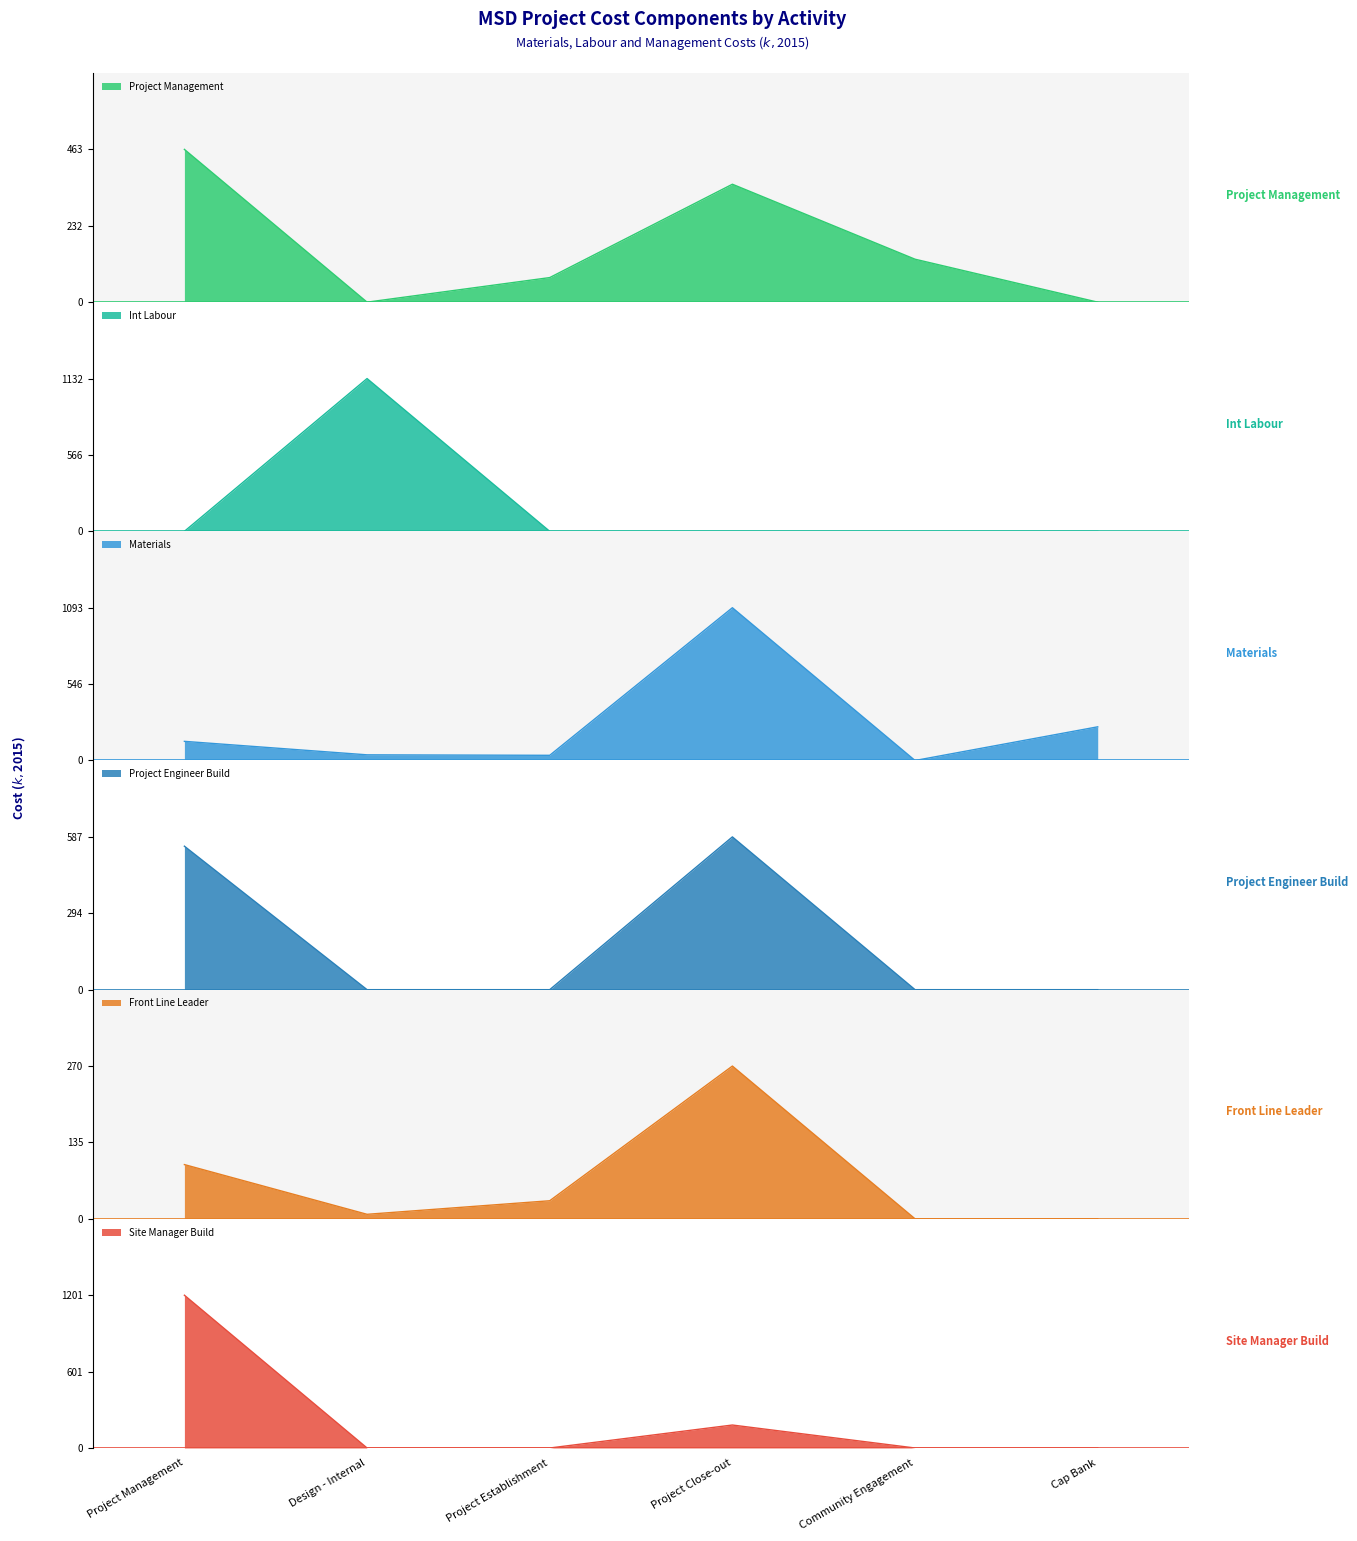

How many values in Project Management are above zero?

4